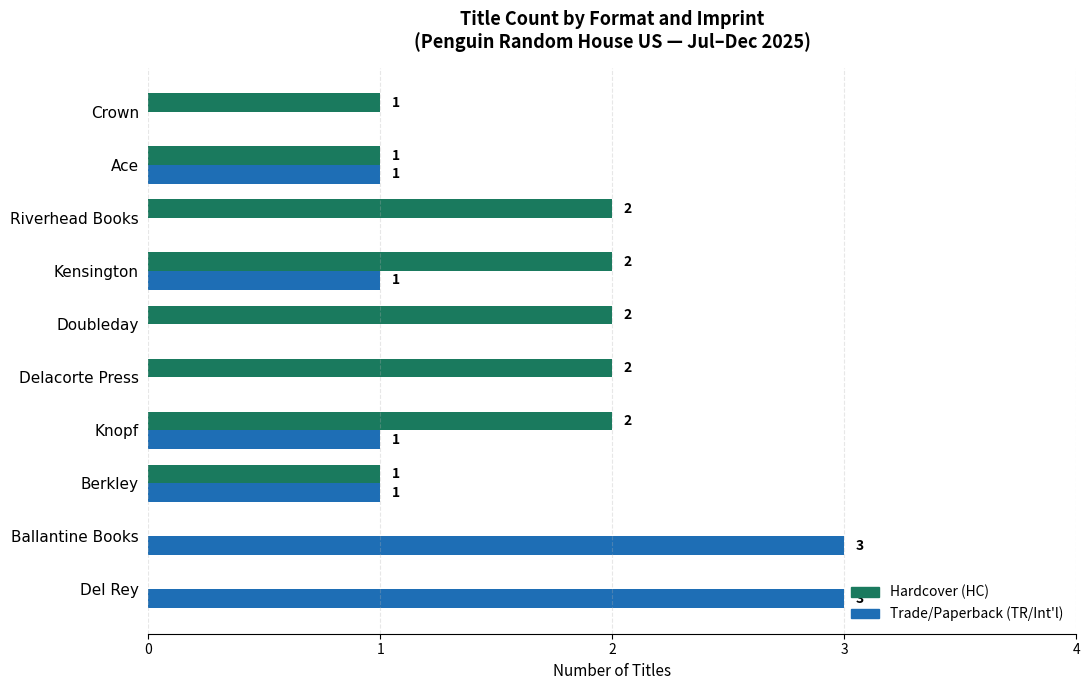

Is it true that Hardcover (HC) equals 0 at Riverhead Books?

False